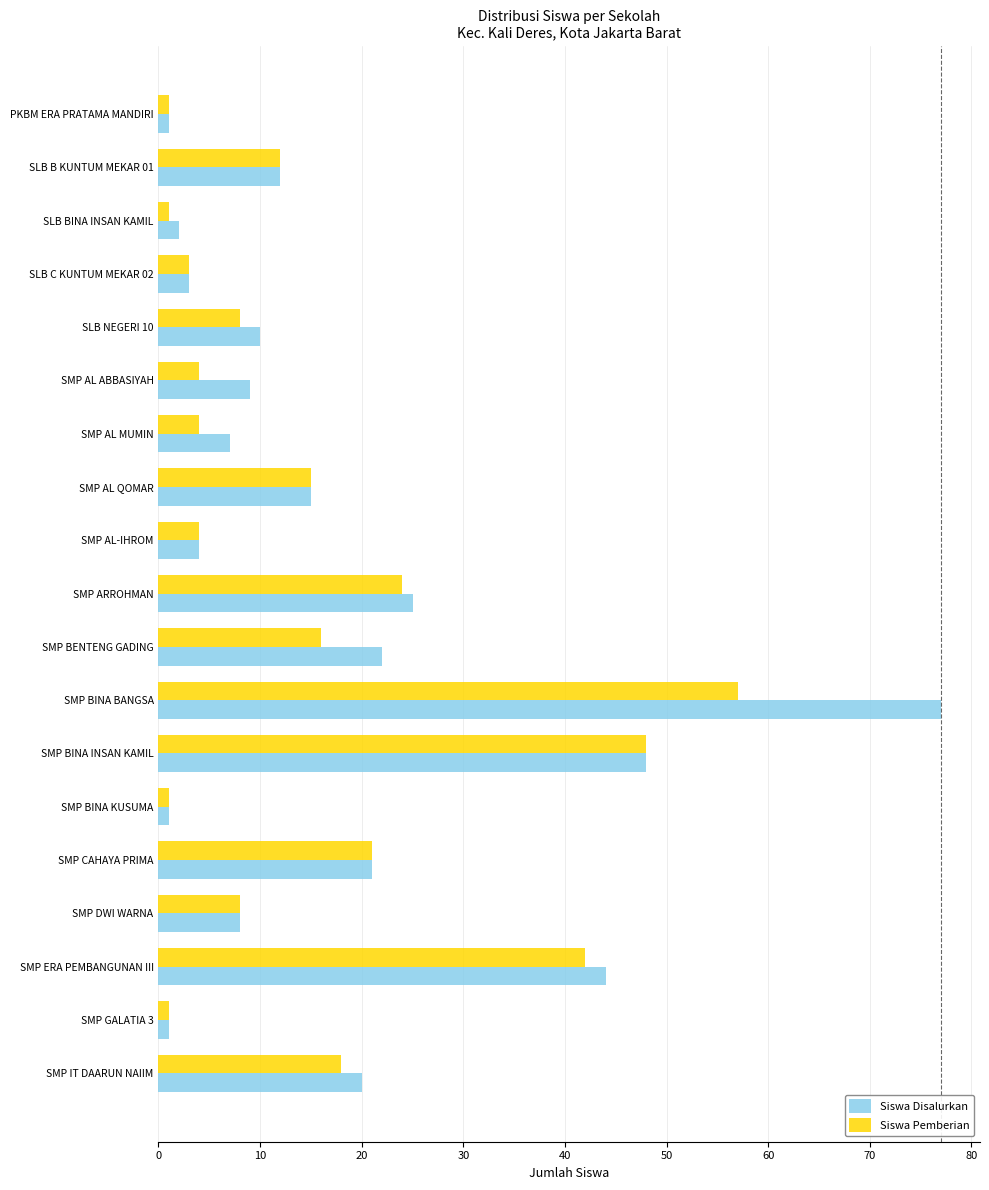

List the series in order of their peak value, lowest first.

Siswa Pemberian, Siswa Disalurkan